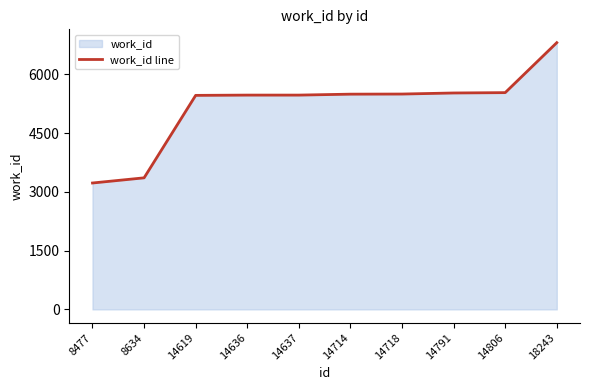

Reading left to right, transcribe all the data shown in this chart.

8477=3228	8634=3360	14619=5466	14636=5473	14637=5473	14714=5497	14718=5500	14791=5527	14806=5536	18243=6812